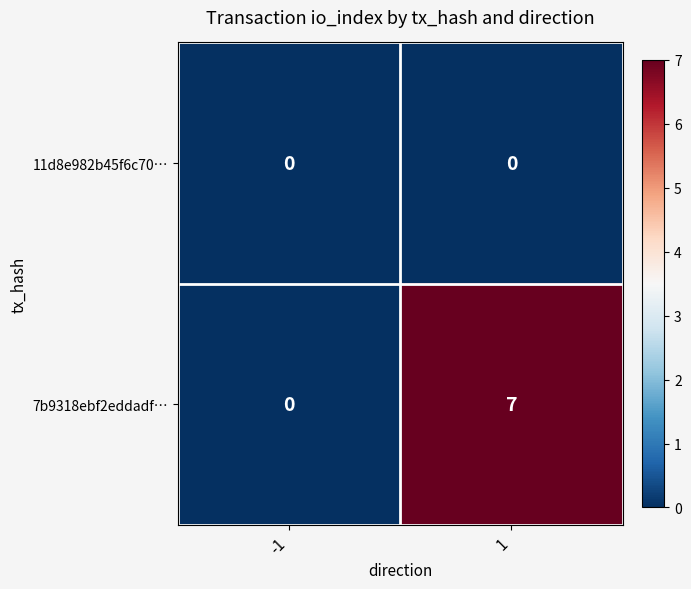

Rank the series by their maximum value, from lowest to highest.

11d8e982b45f6c70…, 7b9318ebf2eddadf…